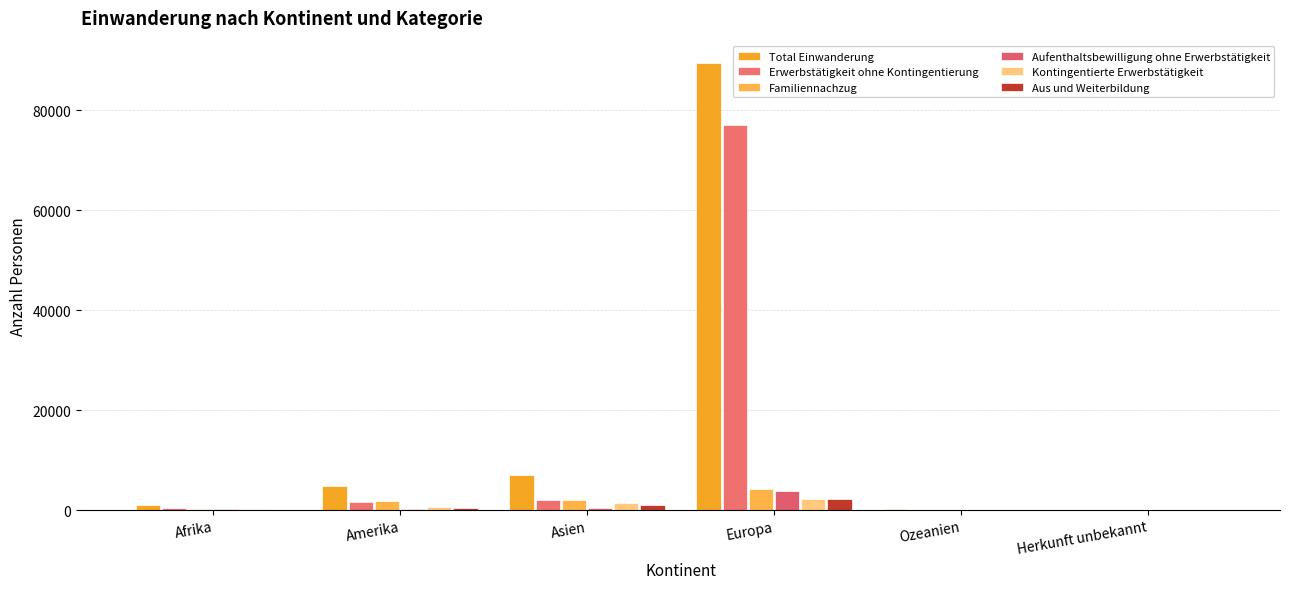

List the series in order of their peak value, lowest first.

Aus und Weiterbildung, Kontingentierte Erwerbstätigkeit, Aufenthaltsbewilligung ohne Erwerbstätigkeit, Familiennachzug, Erwerbstätigkeit ohne Kontingentierung, Total Einwanderung